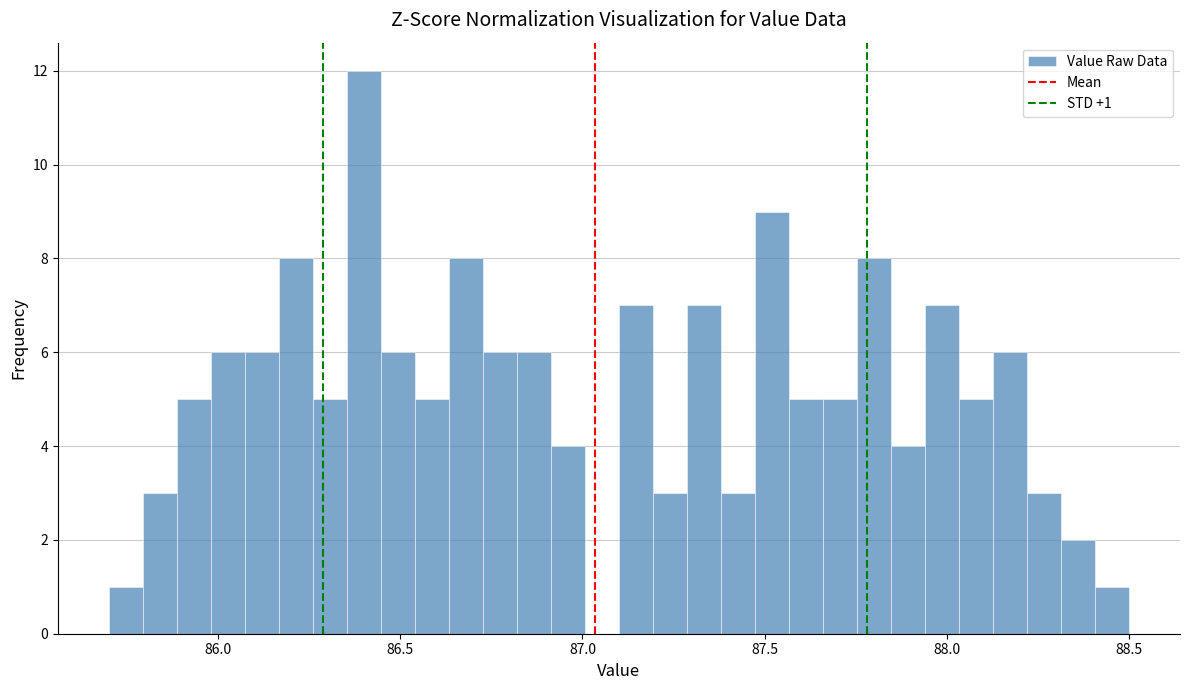

Around what value on the x-axis is the tallest bar? Give the approximate position of its centre, as read against the axis.

86.40